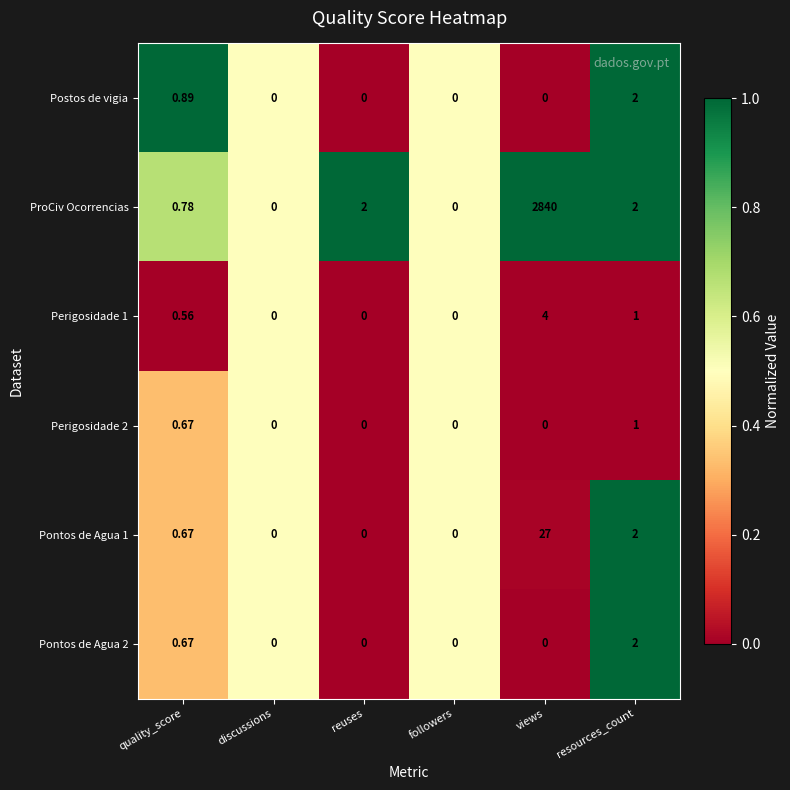

Which series has the widest spread of values?

ProCiv Ocorrencias